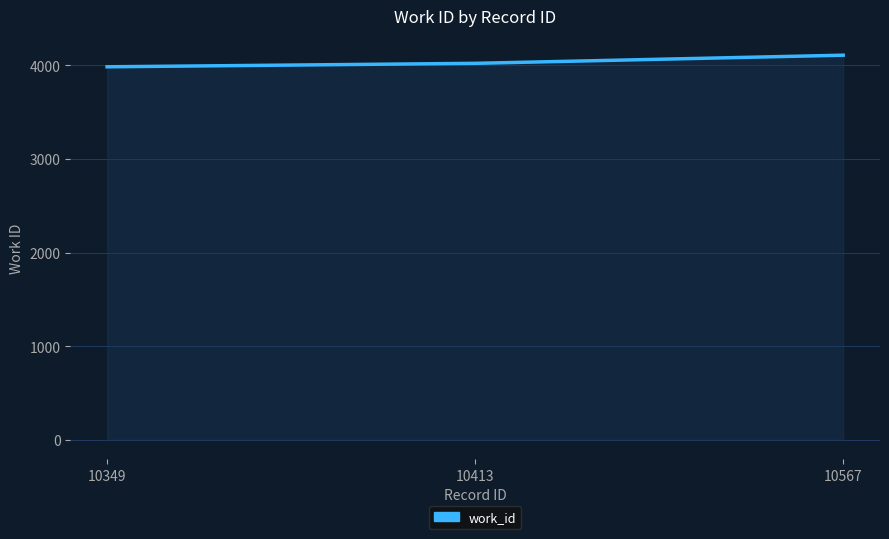

How many data points are less than 4021?

1